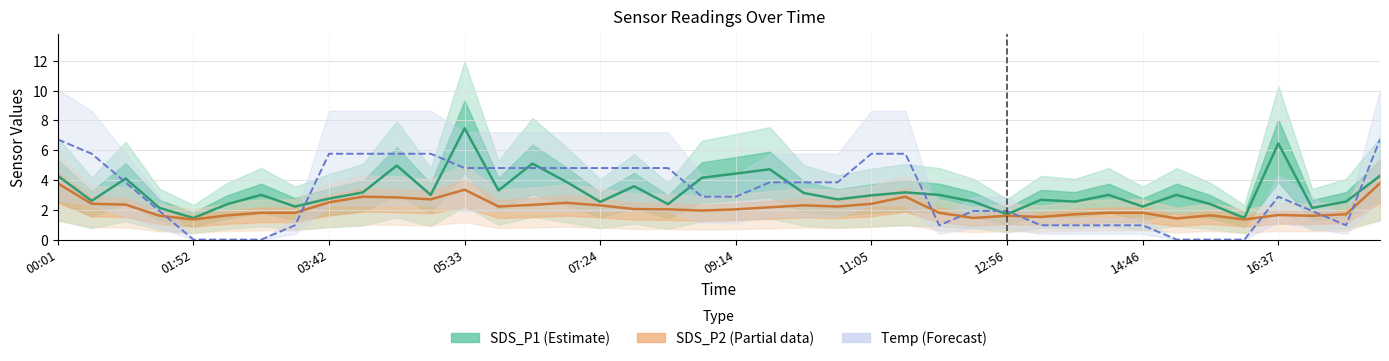

Reading left to right, transcribe all the data shown in this chart.

SDS_P1 (Estimate): 4.3	2.6	4.1	2.1	1.4	2.4	3.0	2.2	2.8	3.2	5.0	3.0	7.5	3.3	5.1	3.9	2.5	3.6	2.4	4.2	4.4	4.7	3.1	2.7	3.0	3.2	3.0	2.5	1.7	2.7	2.5	3.0	2.2	3.0	2.4	1.4	6.5	2.1	2.5	4.3
SDS_P2 (Partial): 3.8	2.4	2.4	1.6	1.4	1.6	1.8	1.8	2.5	2.9	2.8	2.7	3.4	2.2	2.3	2.5	2.3	2.0	2.0	1.9	2.0	2.2	2.3	2.2	2.4	2.9	1.8	1.4	1.6	1.5	1.7	1.8	1.8	1.4	1.6	1.4	1.6	1.6	1.7	3.8
Temp (Forecast): 6.7	5.8	3.8	1.9	0.0	0.0	0.0	1.0	5.8	5.8	5.8	5.8	4.8	4.8	4.8	4.8	4.8	4.8	4.8	2.9	2.9	3.8	3.8	3.8	5.8	5.8	1.0	1.9	1.9	1.0	1.0	1.0	1.0	0.0	0.0	0.0	2.9	1.9	1.0	6.7